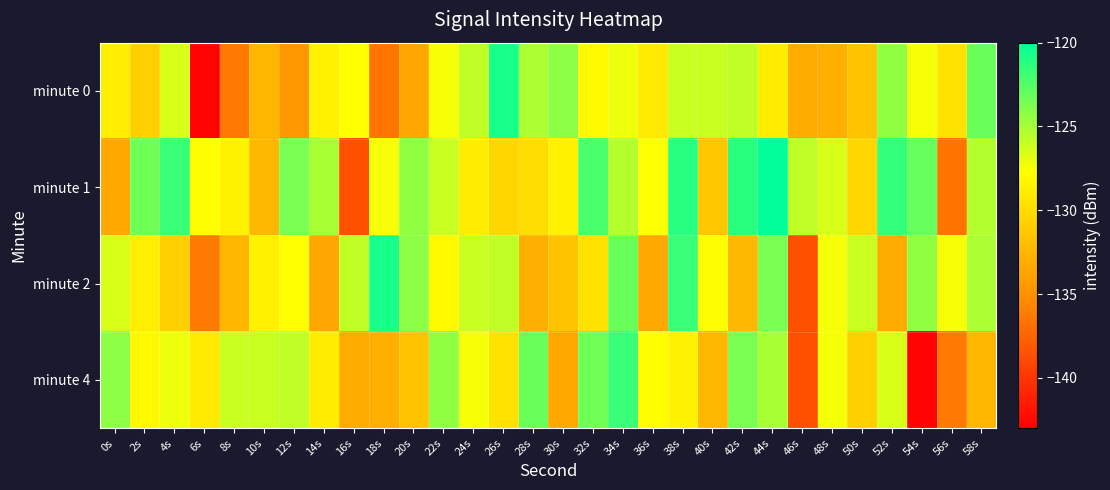

What is the greatest value displayed?

-119.7